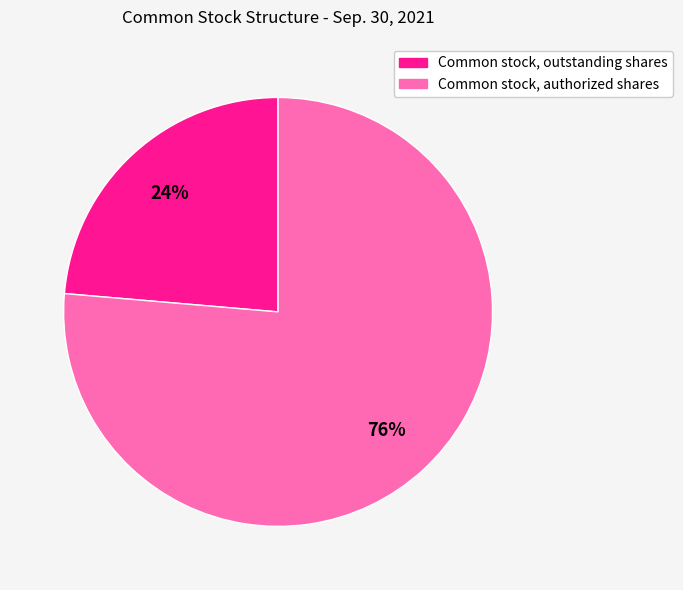

What percentage is the Common stock, authorized shares slice, to the nearest percent?

76%